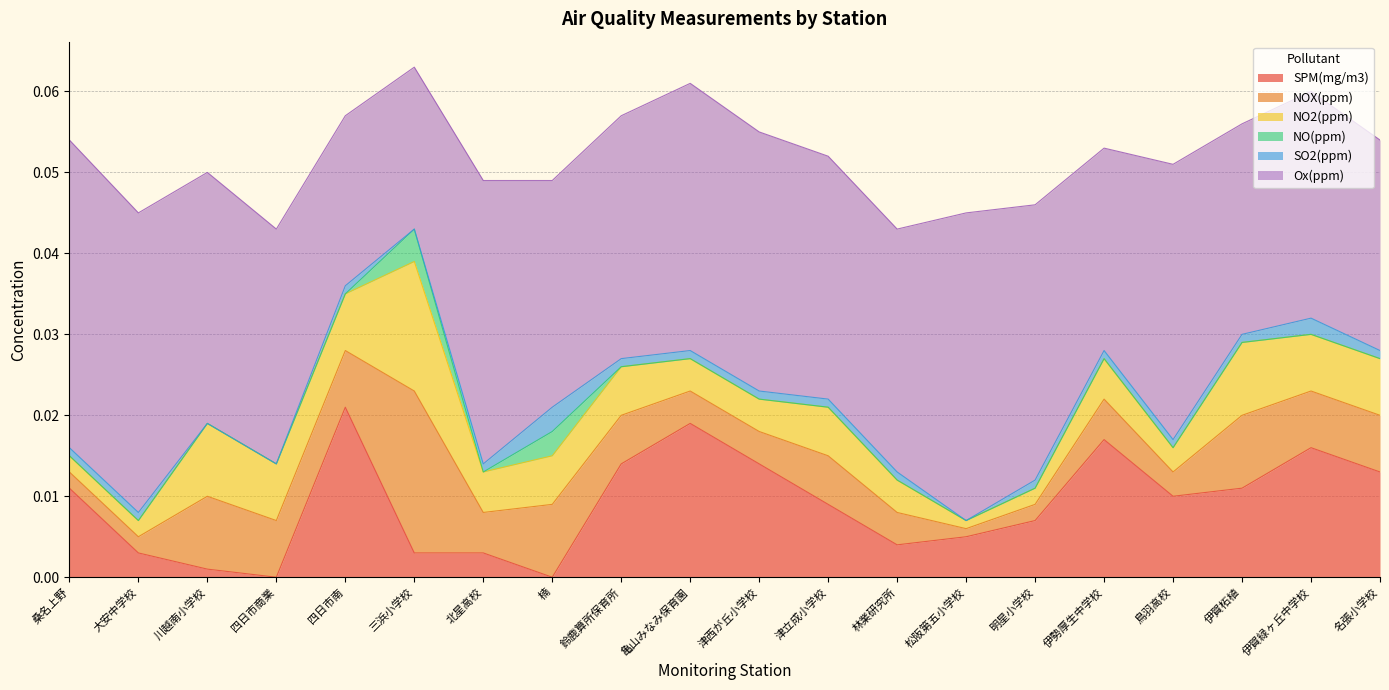

How many interior local peaks does the Ox(ppm) series have?

5